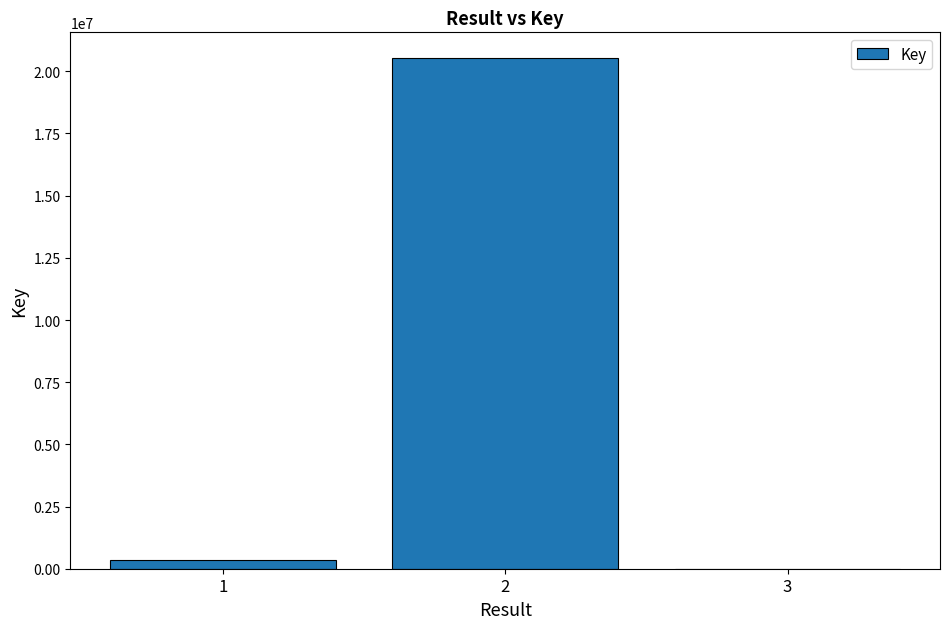

What is the sum of all values?

20883170